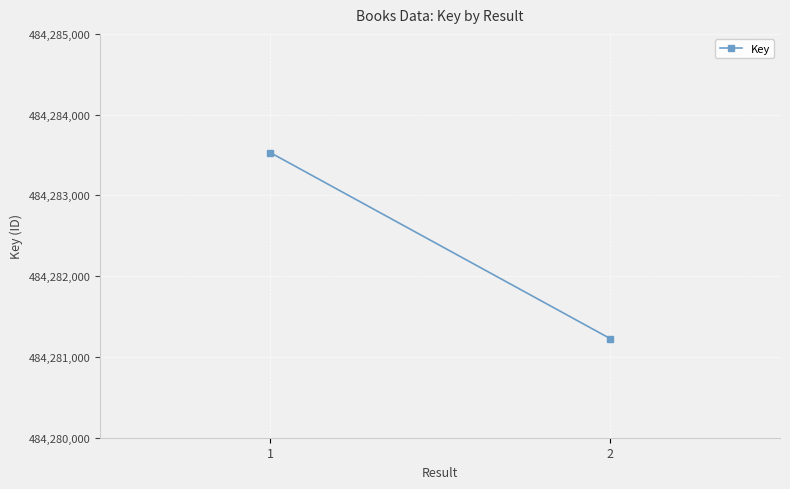

Is it true that the value at 1 is 484283530?

True